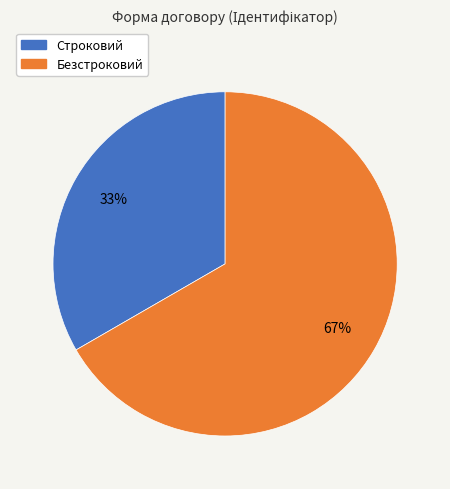

How many segments does this pie chart have?

2